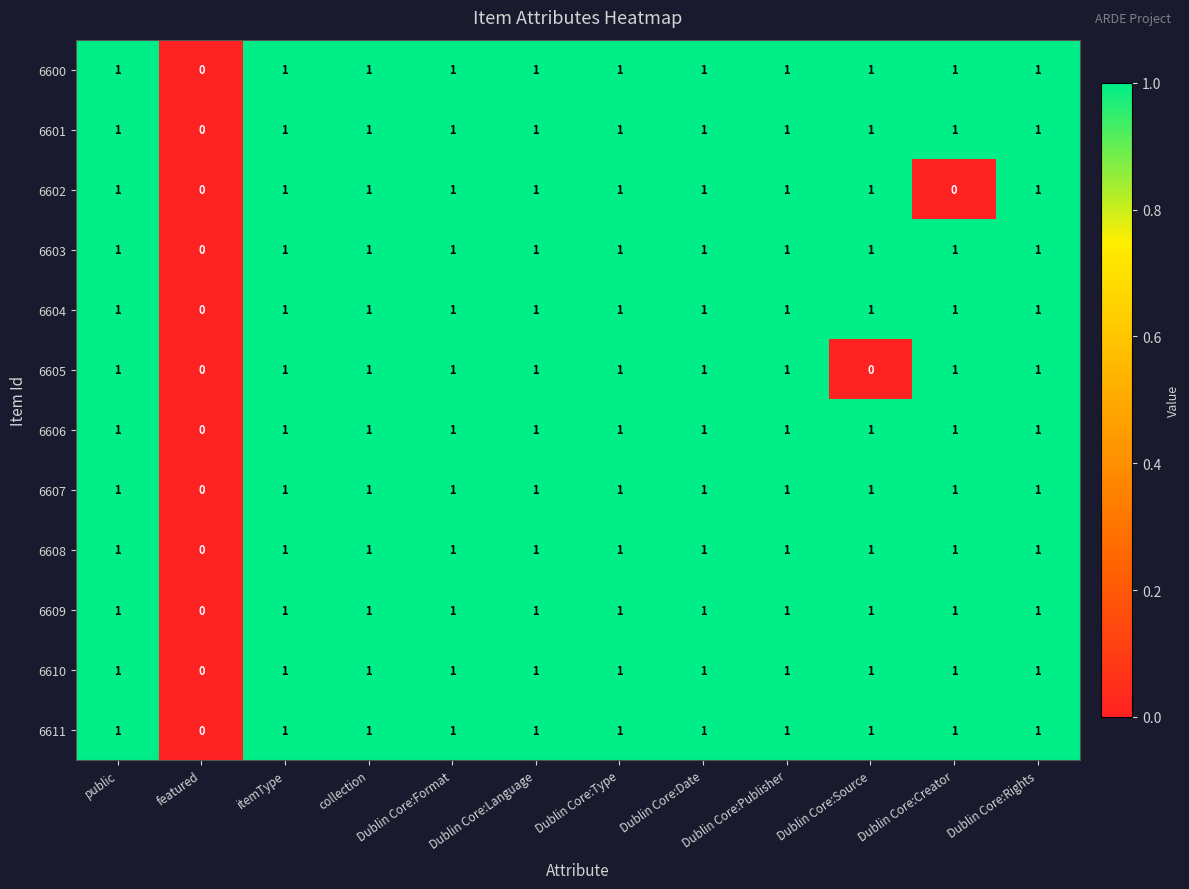

How many positive values does the 6610 series have?

11